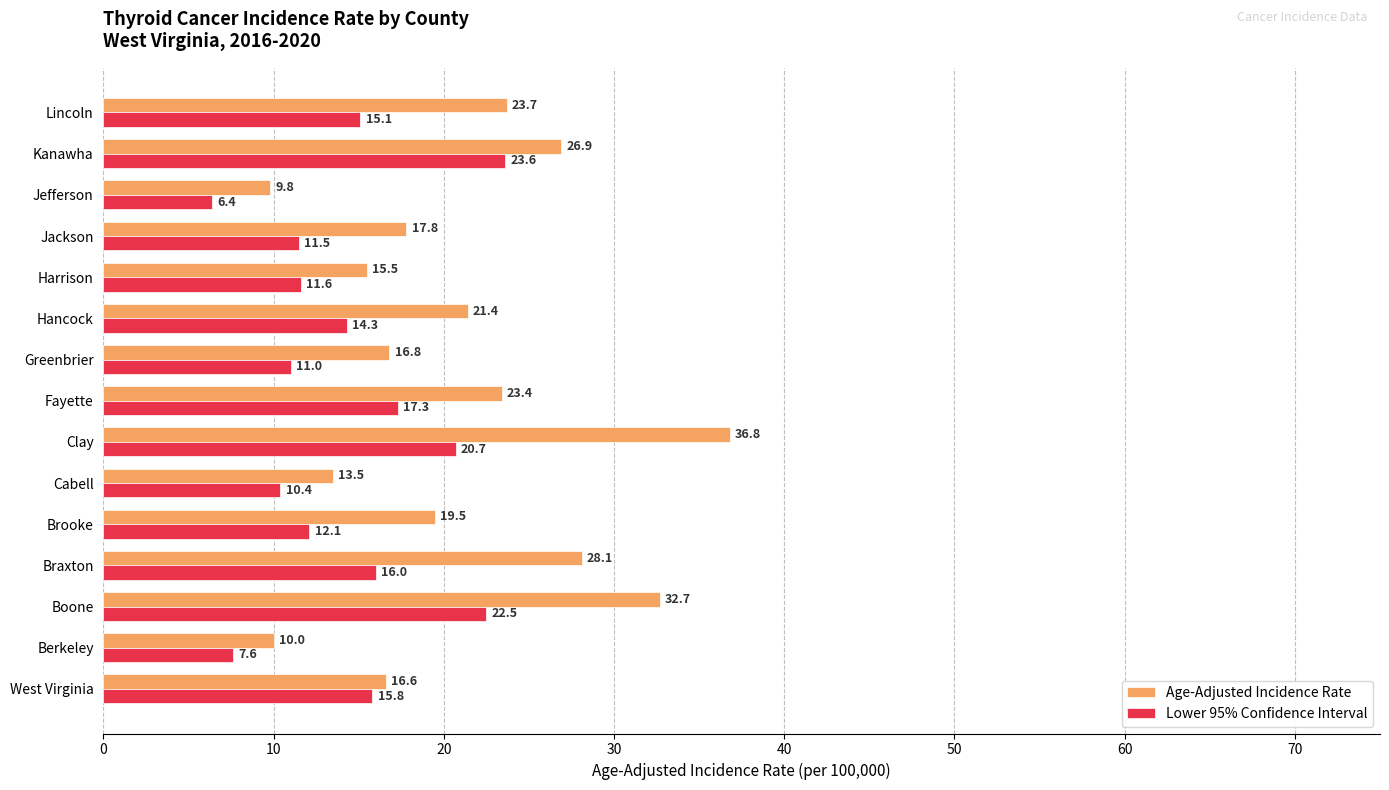

How many values in the Age-Adjusted Incidence Rate series are below 19?

7